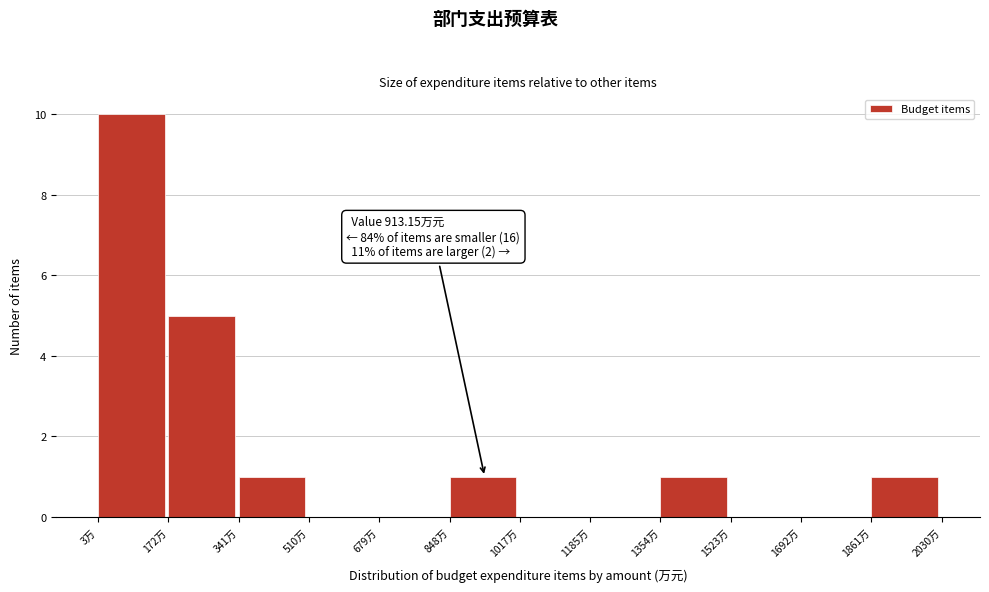

Which range on the x-axis has the tallest bar?

0 to 180